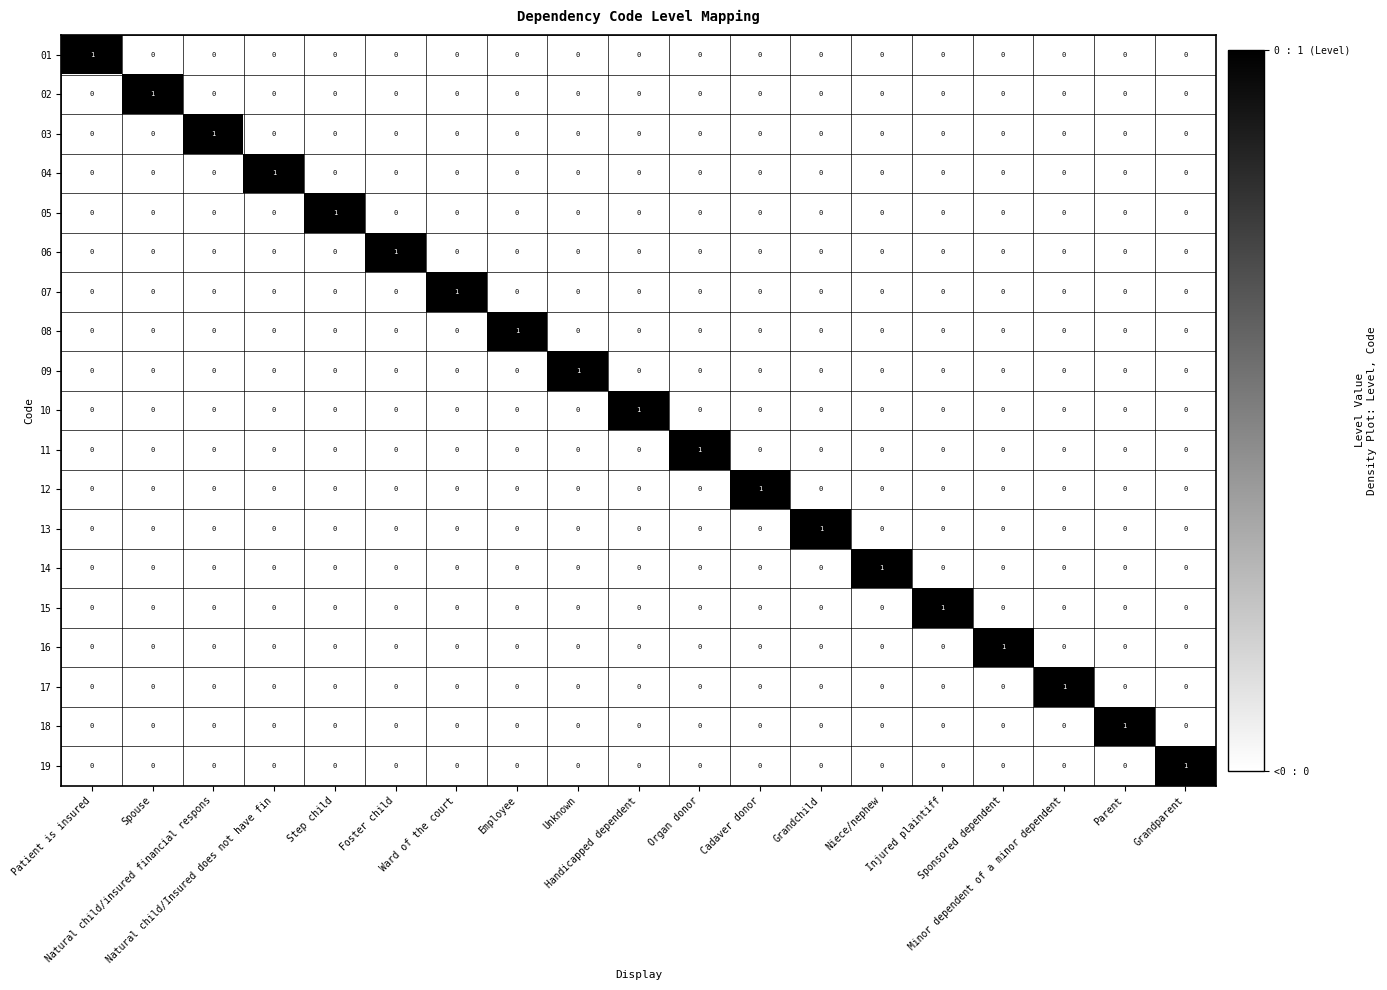

How many values in the 08 series exceed 0?

1